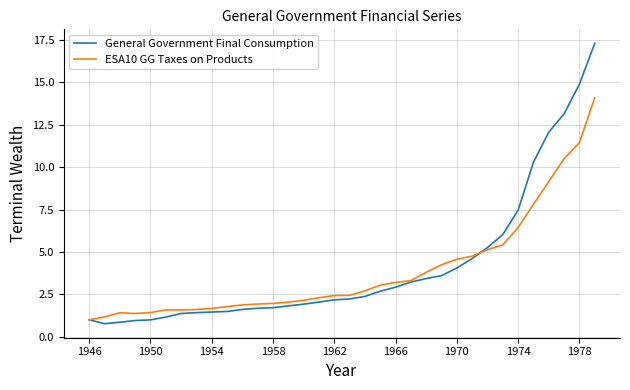

Which series has the largest range (max minus min)?

General Government Final Consumption